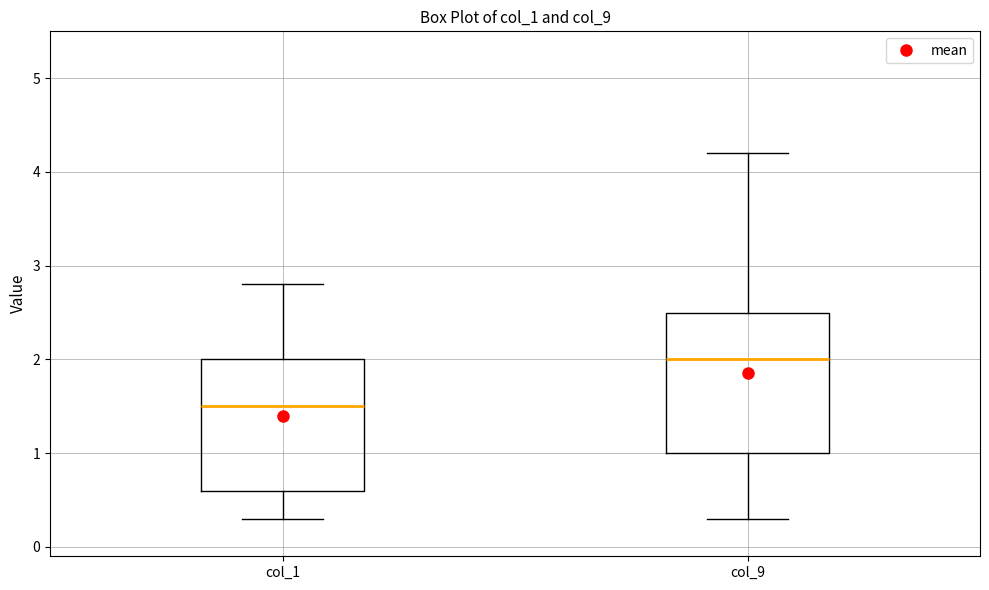

Where does the upper whisker of the box for col_1 end on the y-axis? The values are not printed on the chart, so give them approximately, as read against the axis.

2.8